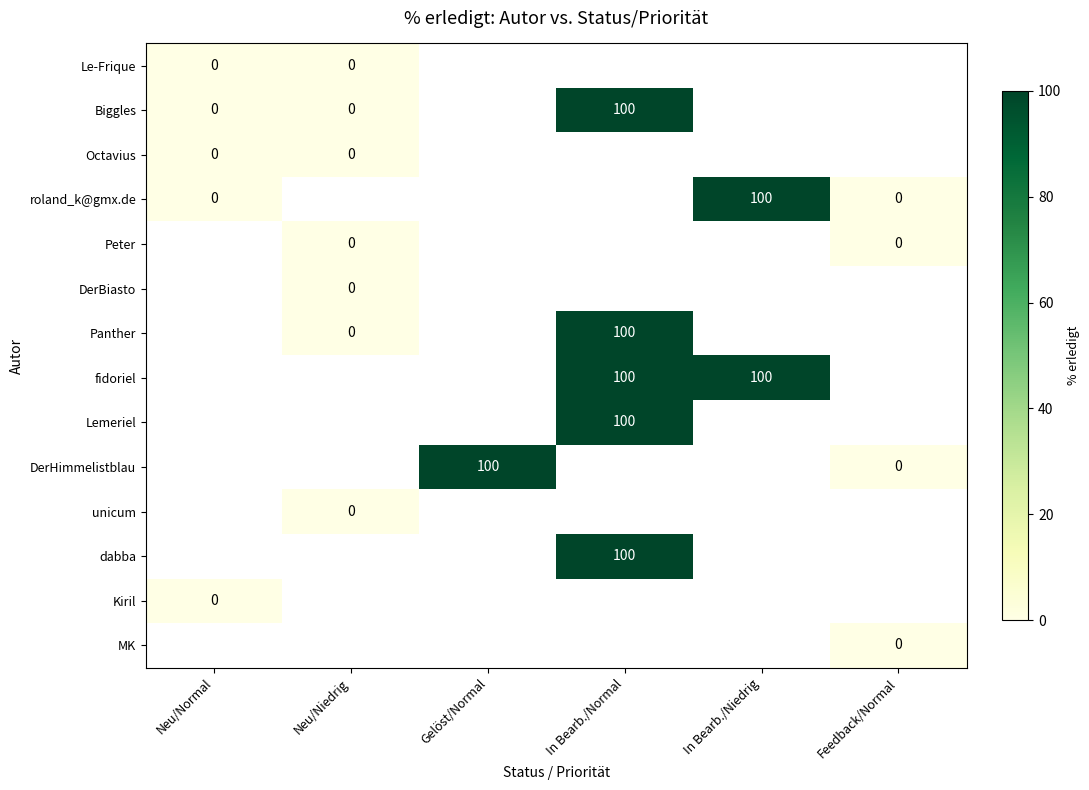

How many data points does each series have?

6